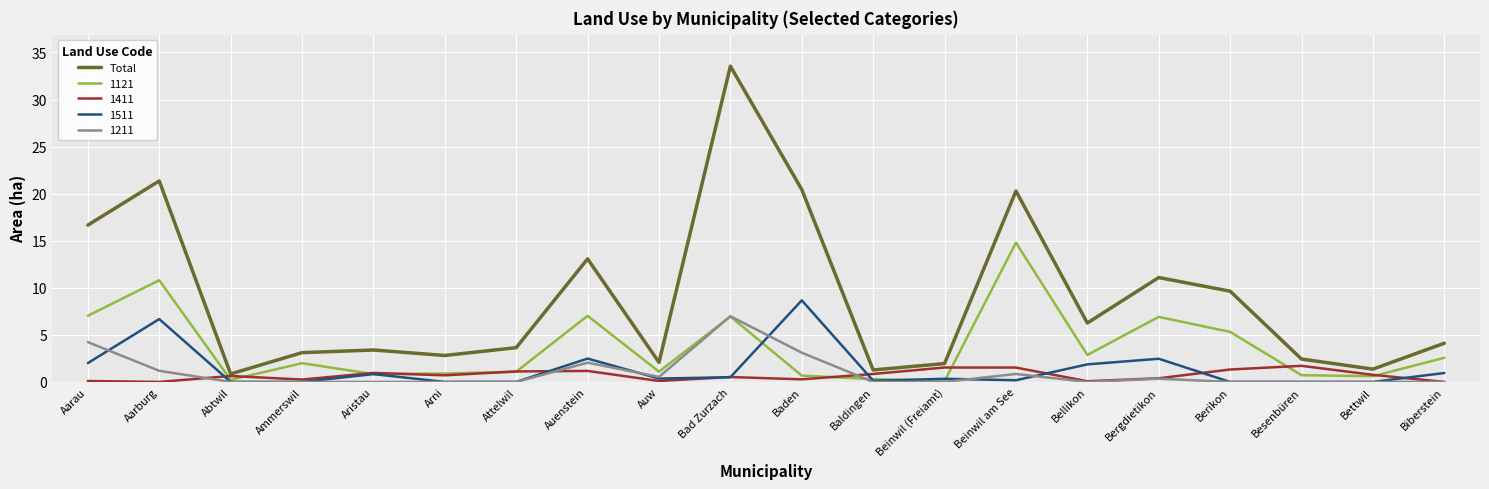

Between Aristau and Auenstein, which series saw the biggest shift?

Total